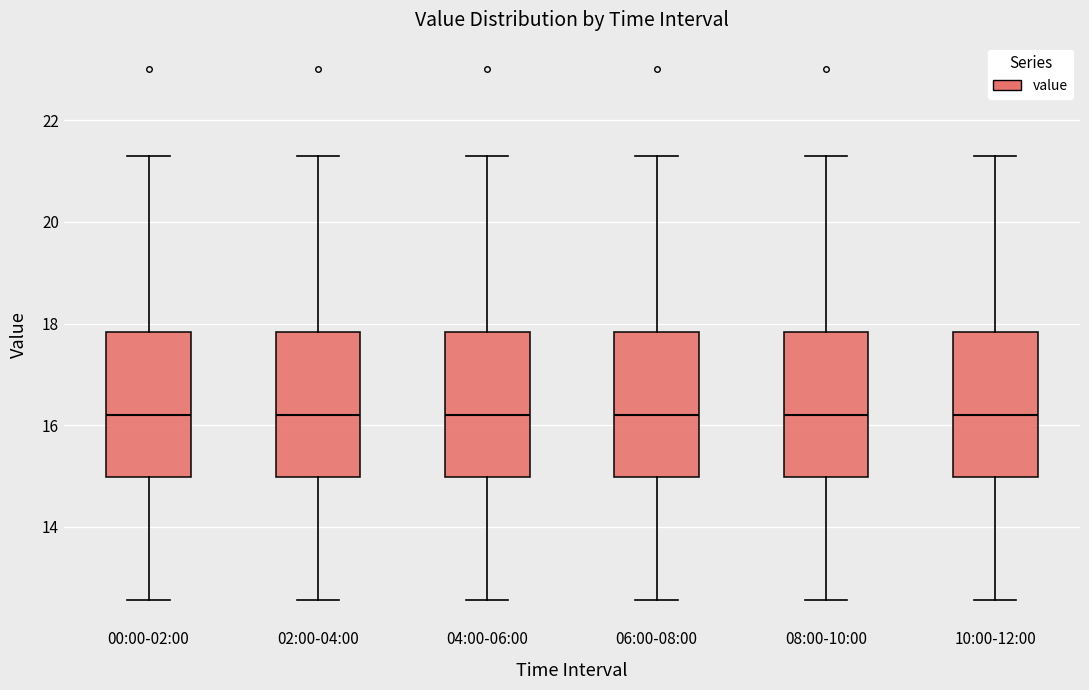

Reading left to right, transcribe this box plot: for each box, give where its median line is, the range the box spans, and where its two whiskers end, as read against the y-axis. The values are not printed on the chart, so give them approximately, as read against the axis.

00:00-02:00: median 16.2, box 15.0 to 17.8, whiskers 12.6 to 21.4
02:00-04:00: median 16.2, box 15.0 to 17.8, whiskers 12.6 to 21.4
04:00-06:00: median 16.2, box 15.0 to 17.8, whiskers 12.6 to 21.4
06:00-08:00: median 16.2, box 15.0 to 17.8, whiskers 12.6 to 21.4
08:00-10:00: median 16.2, box 15.0 to 17.8, whiskers 12.6 to 21.4
10:00-12:00: median 16.2, box 15.0 to 17.8, whiskers 12.6 to 21.4